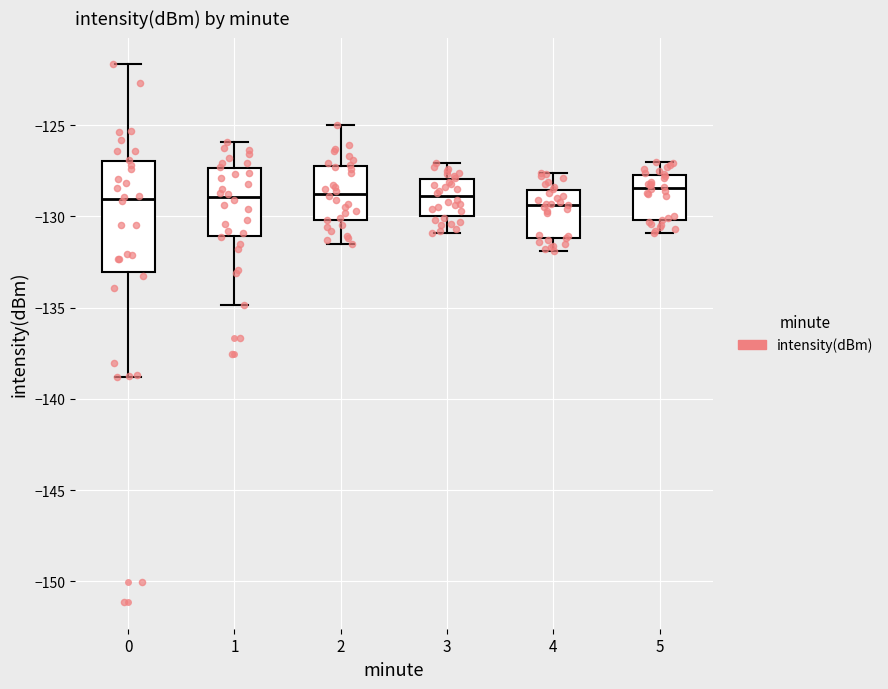

Comparing the boxes themselves (not the whiskers), which one is the tallest?

0